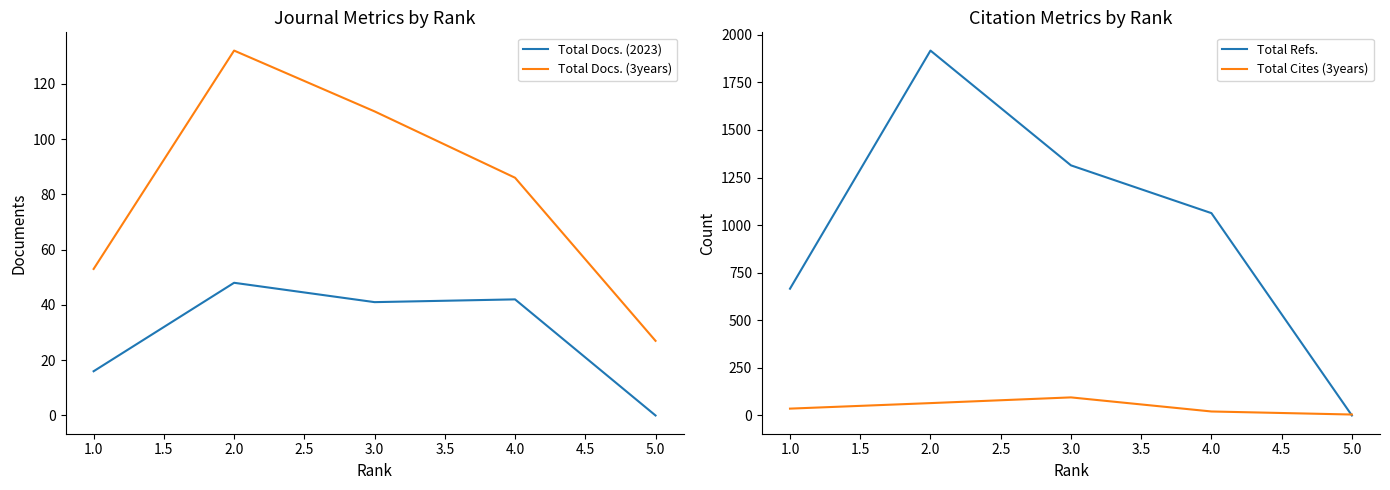

At which label does Total Docs. (2023) reach its minimum?

5.0